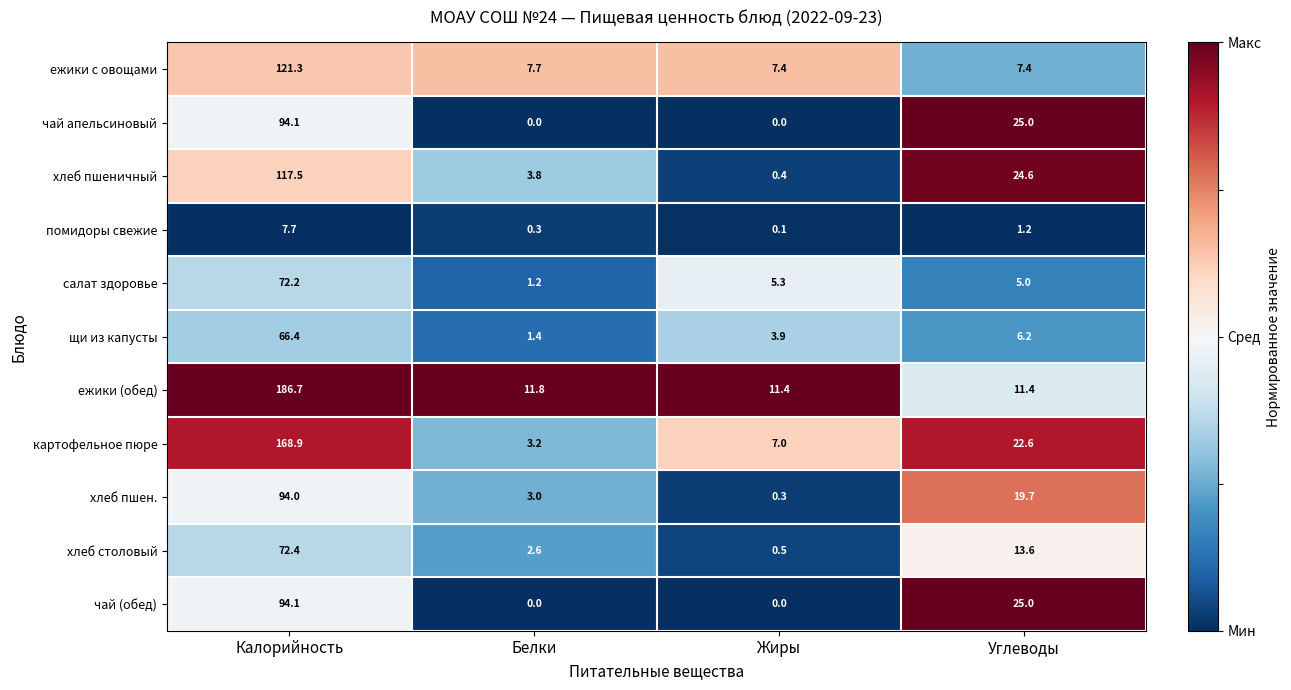

What is the difference between the чай (обед) values at Калорийность and Углеводы?

69.1